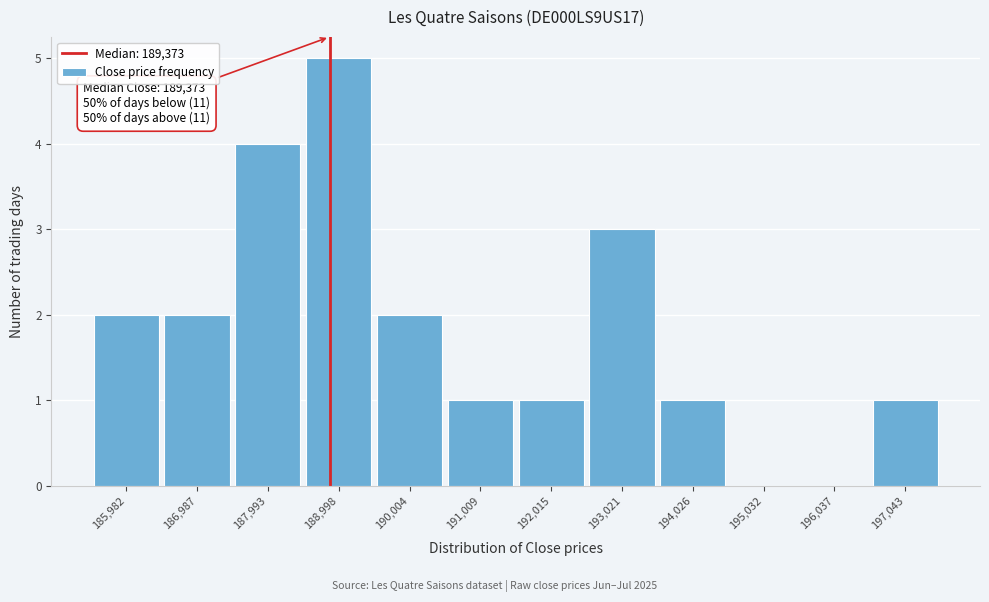

Reading left to right, transcribe all the data shown in this chart.

185,982=2	186,987=2	187,993=4	188,998=5	190,004=2	191,009=1	192,015=1	193,021=3	194,026=1	195,032=0	196,037=0	197,043=1